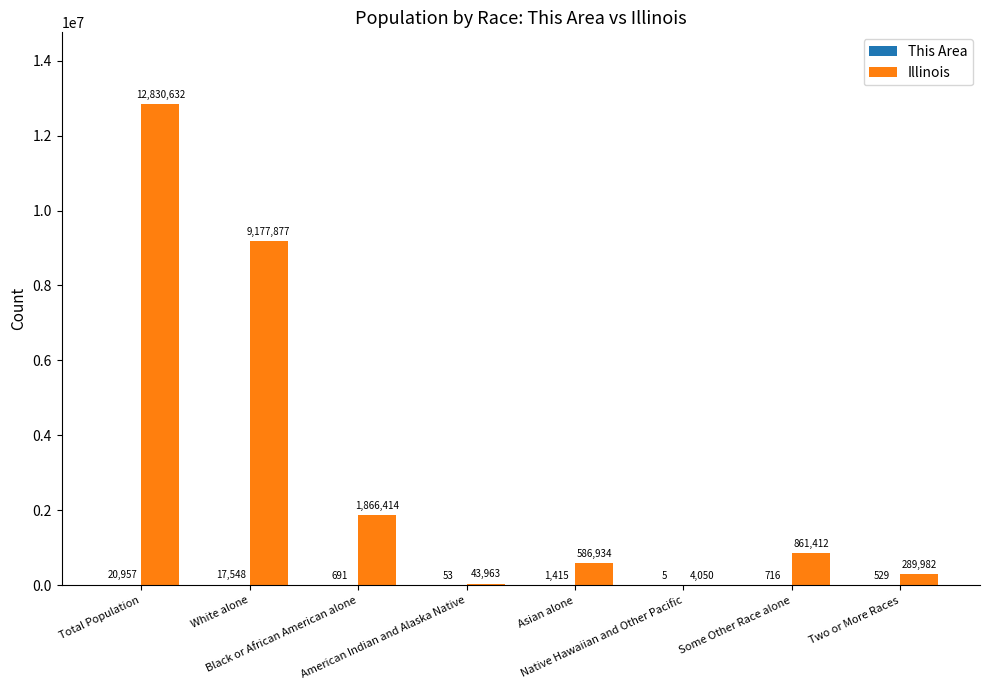

What is the maximum value shown in the chart?

12830632